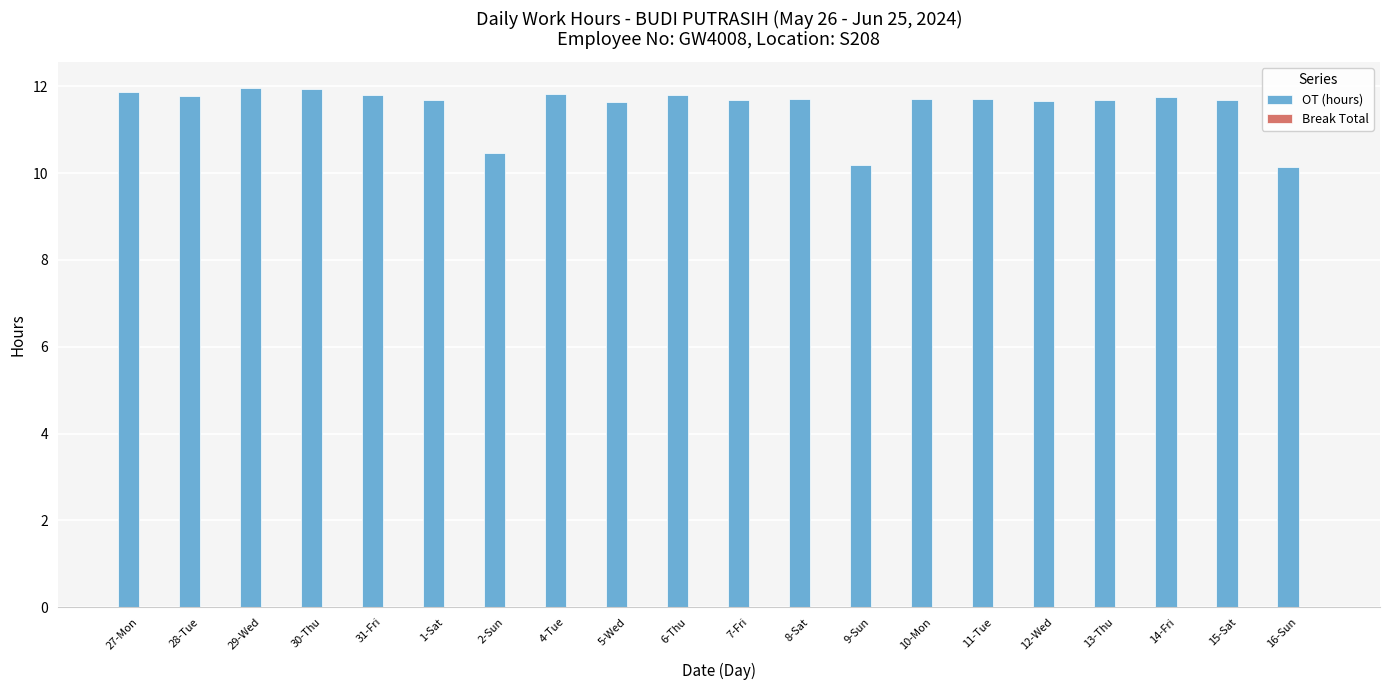

Approximately how many times larger is the value at 5-Wed compared to 8-Sat?

1.0